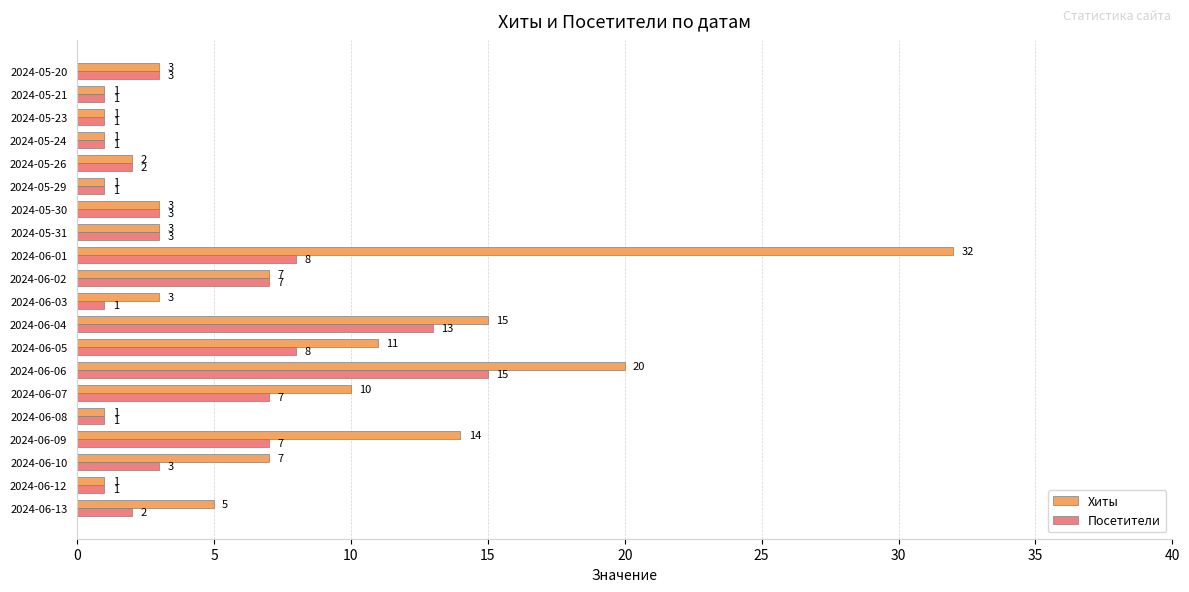

What is the smallest value displayed?

1